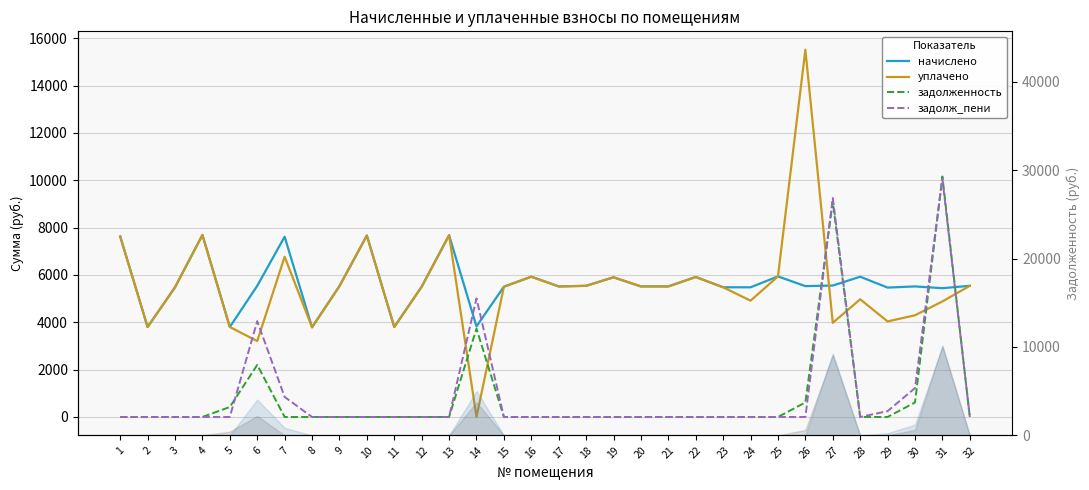

Rank the series at 25 from highest to lowest value.

начислено, уплачено, задолженность, задолж_пени